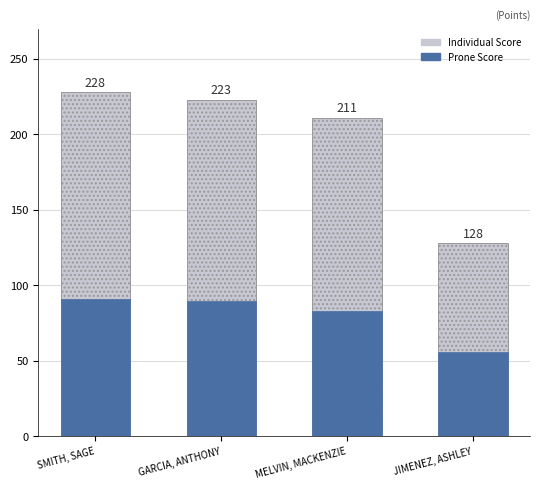

List the series in order of their peak value, lowest first.

Prone Score, Individual Score